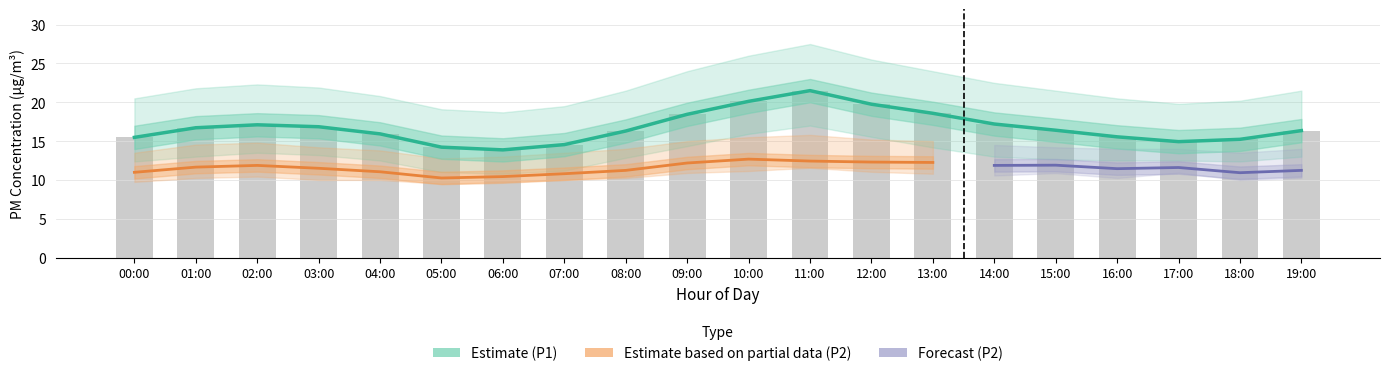

What is the sum of the P2_lower values at 19:00 and 00:00?

20.0